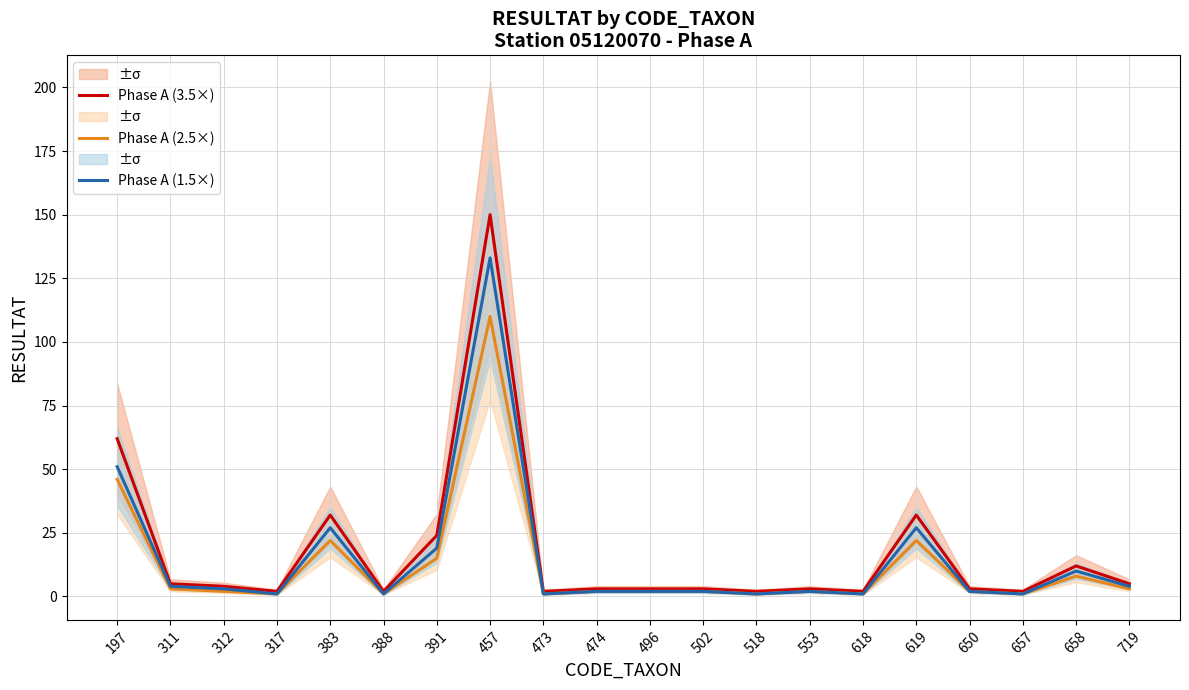

What is the value of the Phase A (2.5×) point at the 18th from the left?

1